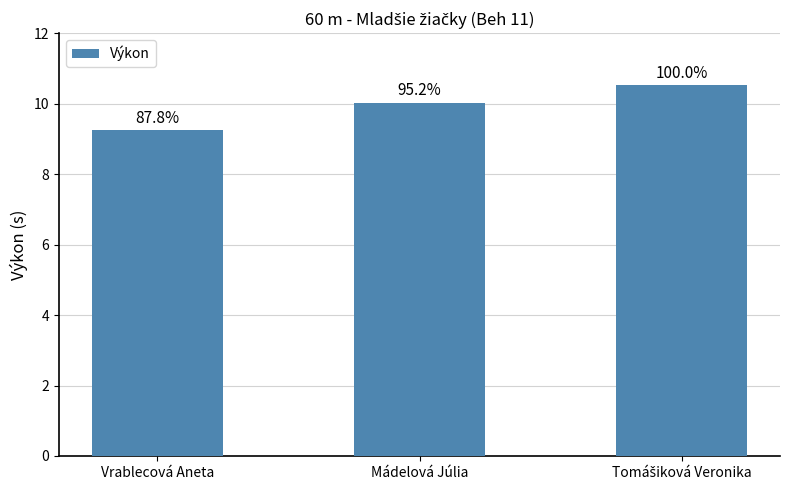

True or false: the data shows 10.5 at Tomášiková Veronika.

True